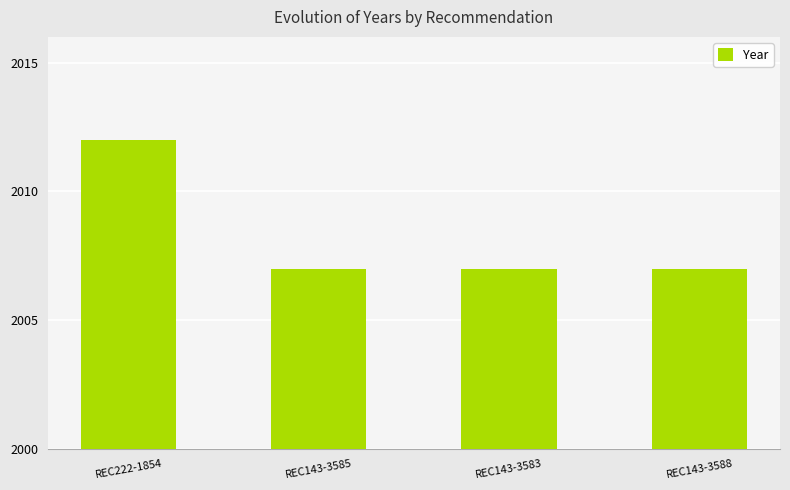

Reading right to left, transcribe all the data shown in this chart.

REC143-3588=2007	REC143-3583=2007	REC143-3585=2007	REC222-1854=2012